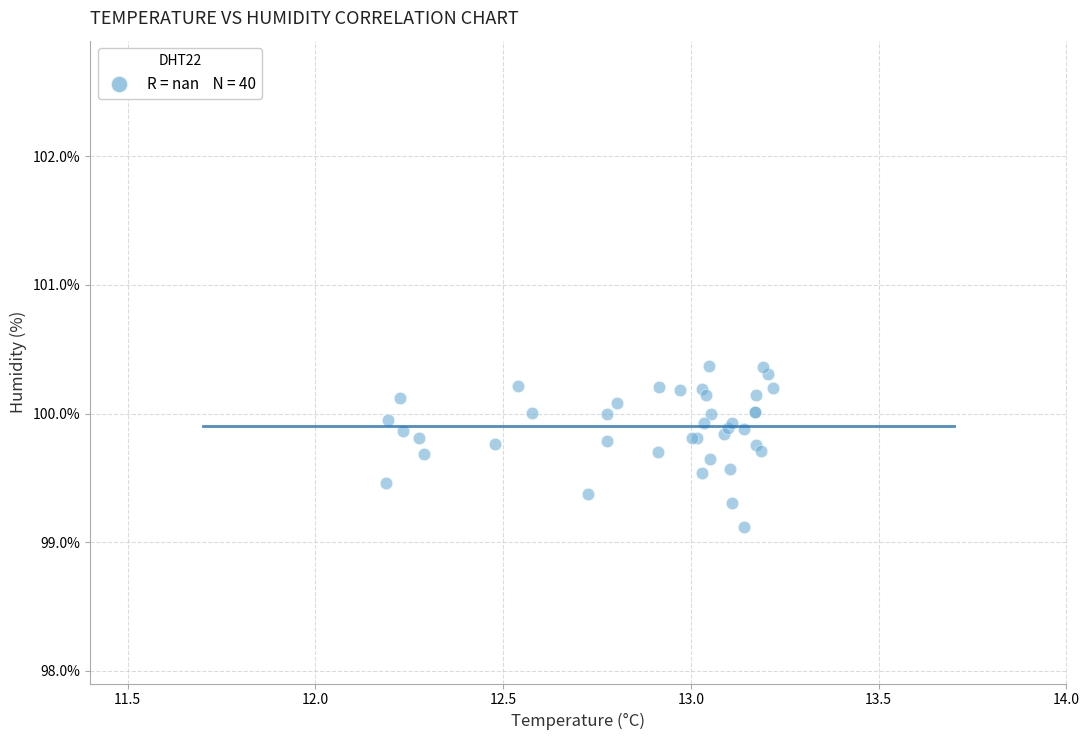

What Y value in the scatter plot is closest to 99?

99.1